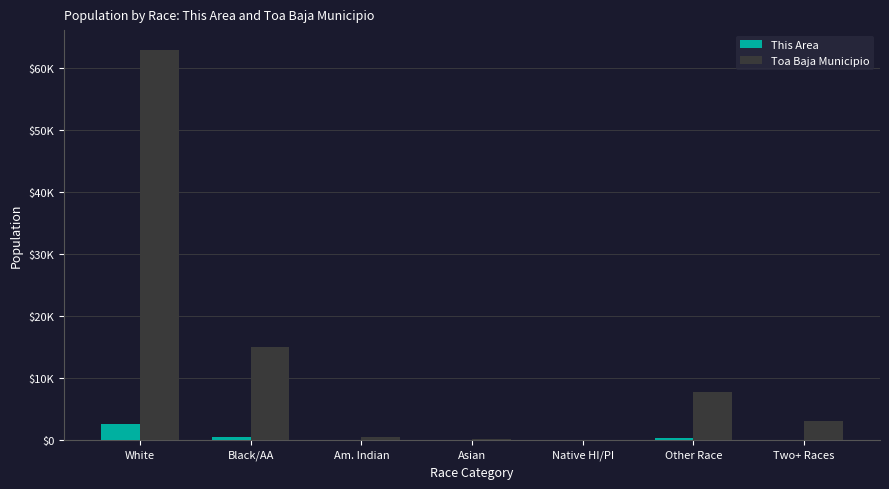

What is the average value of the Toa Baja Municipio series?

12801